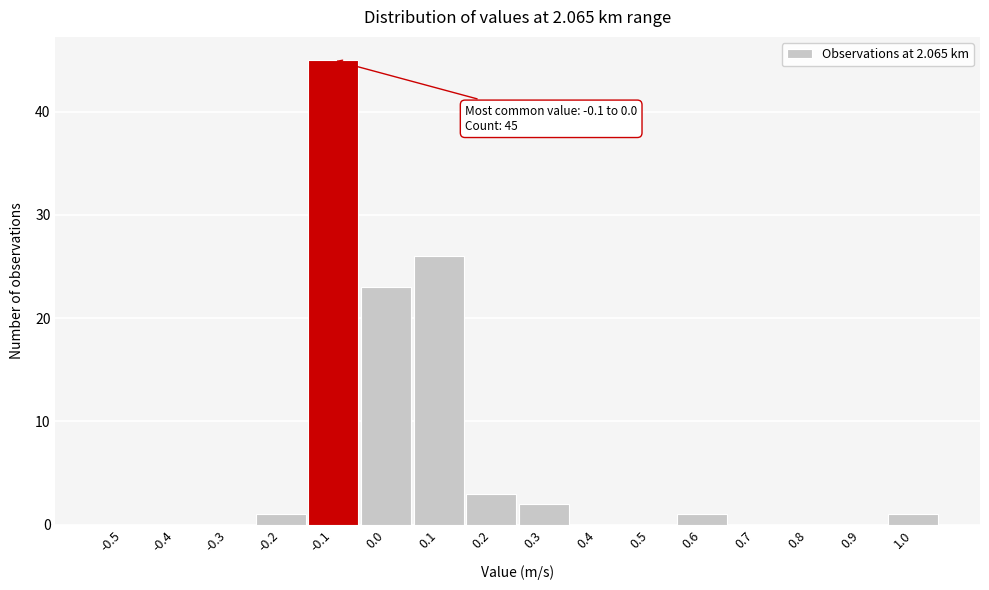

Reading left to right, transcribe all the data shown in this chart.

-0.5=0	-0.4=0	-0.3=0	-0.2=1	-0.1=45	0.0=23	0.1=26	0.2=3	0.3=2	0.4=0	0.5=0	0.6=1	0.7=0	0.8=0	0.9=0	1.0=1